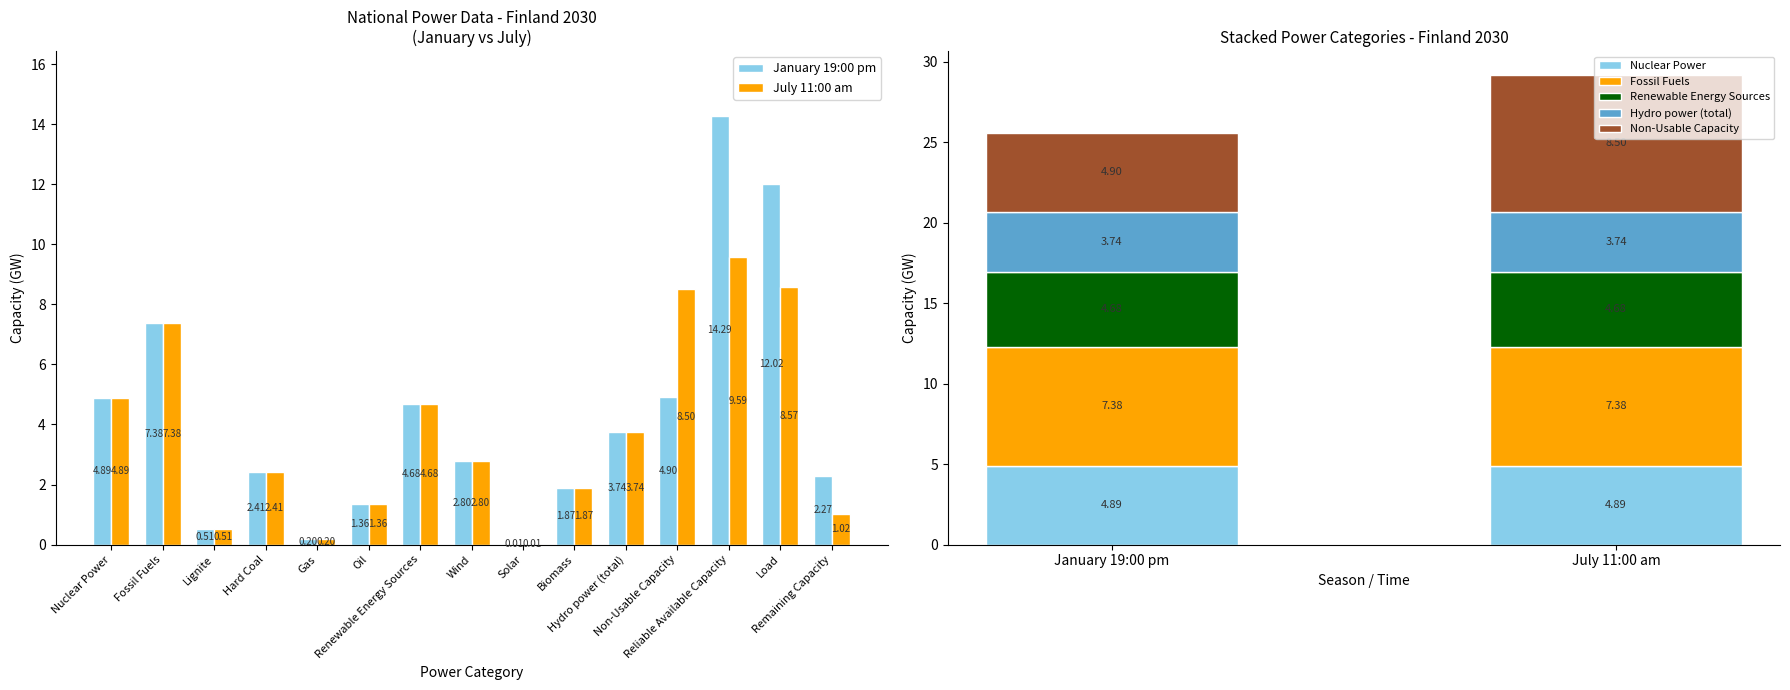

Which category has the highest value in the January 19:00 pm series?

Reliable Available Capacity